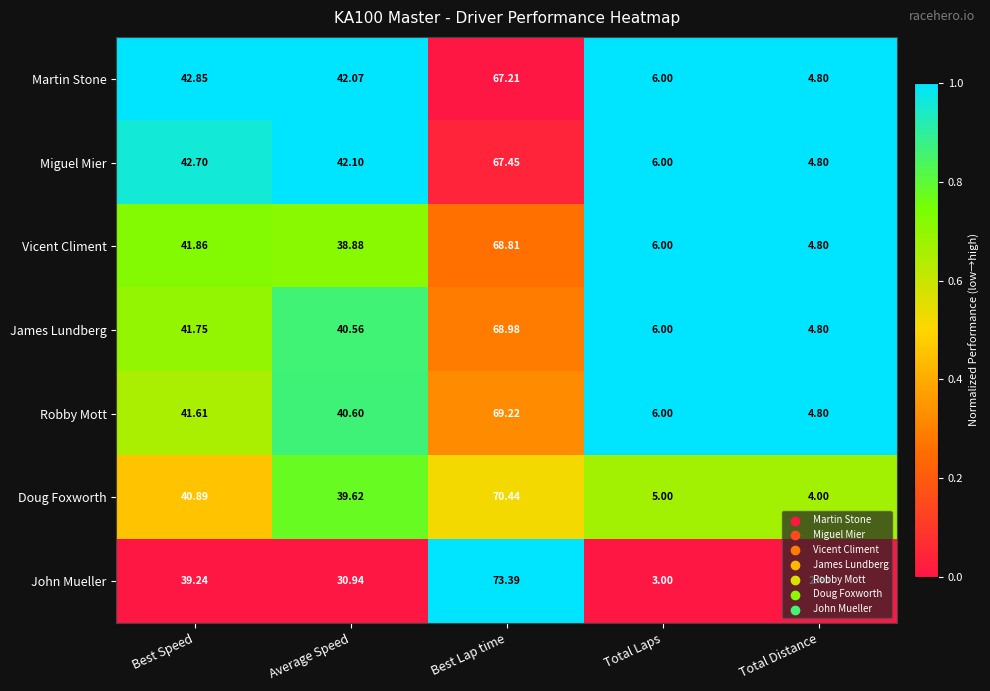

Which series has the largest total across all categories?

Miguel Mier